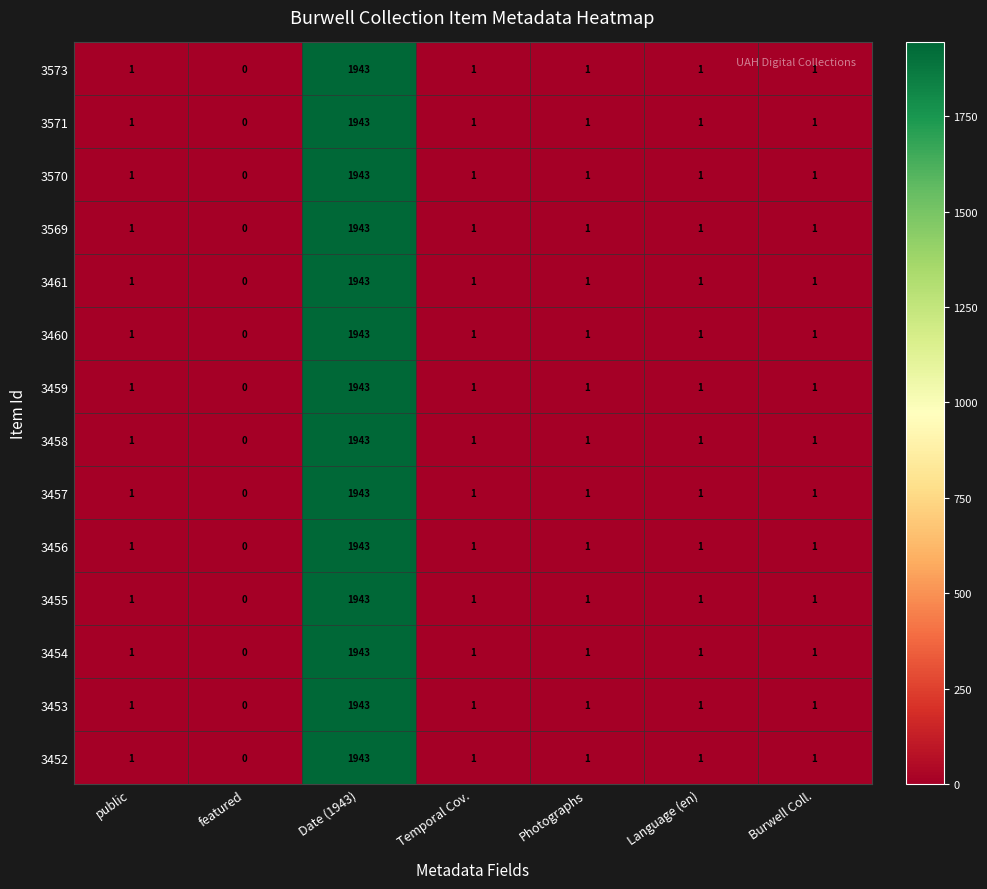

At which category is the sum across all series the highest?

Date (1943)